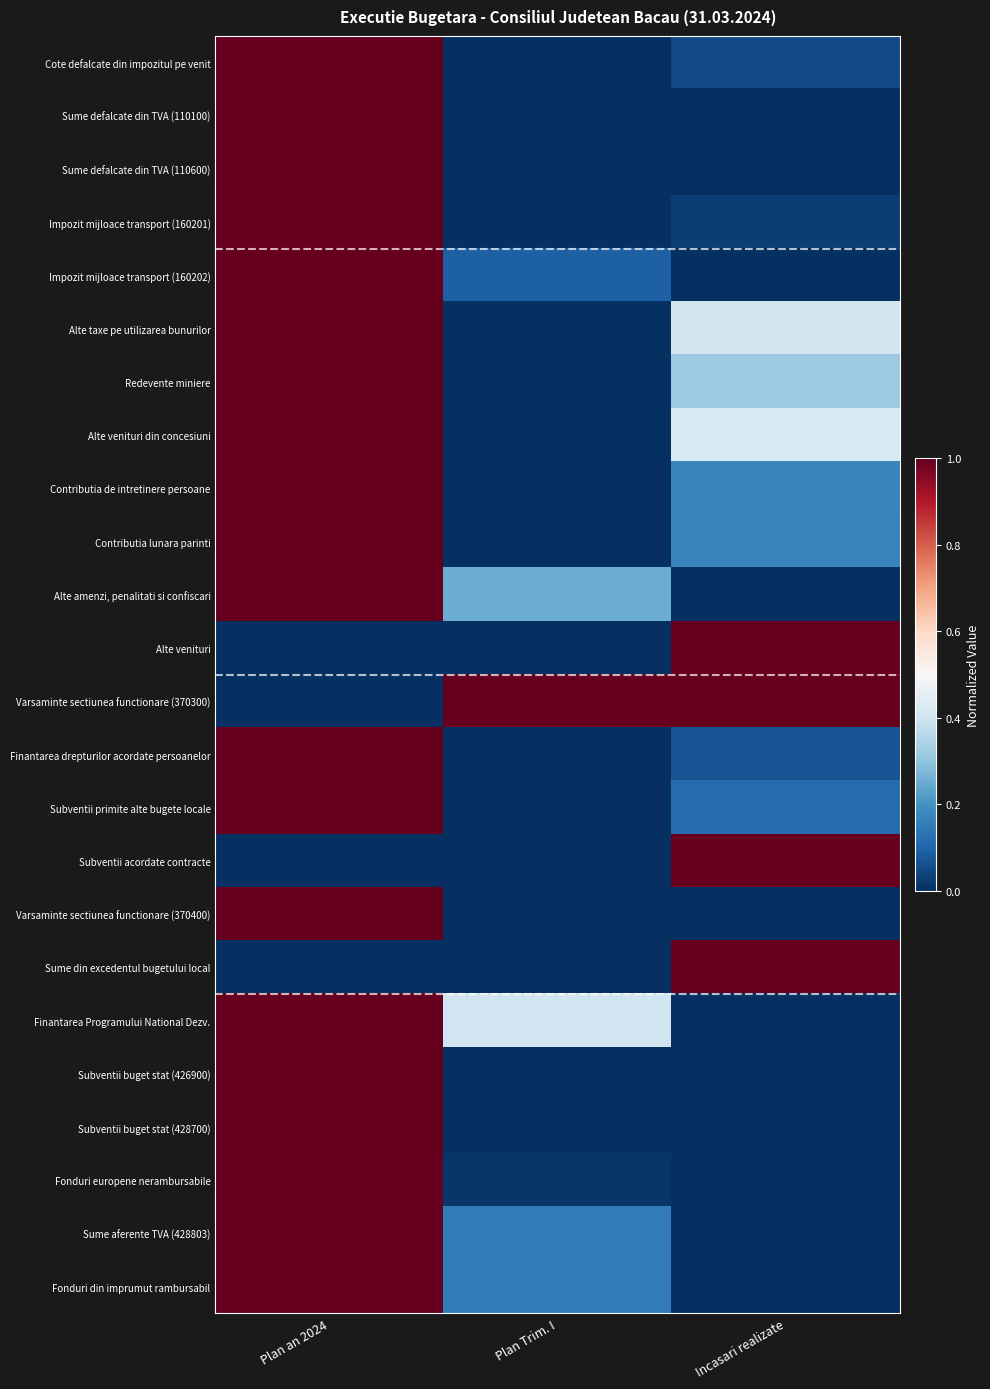

Which has a higher value, Incasari realizate or Plan Trim. I?

Incasari realizate